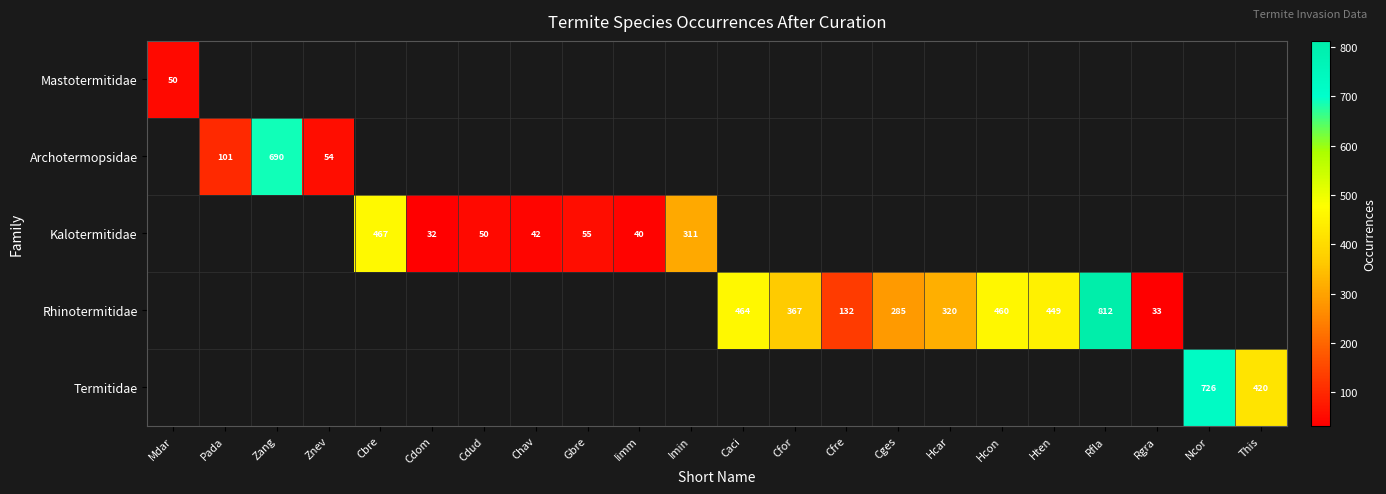

True or false: Rhinotermitidae has a value of 812 at Rfla.

True